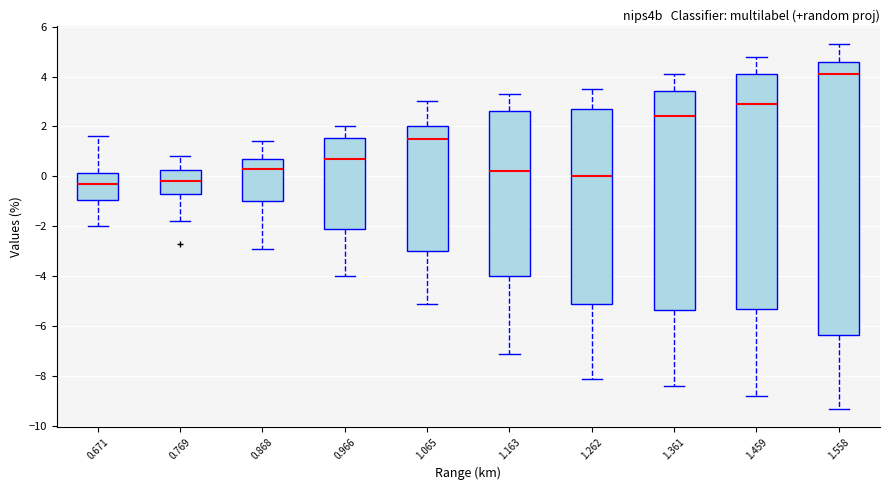

Where does the upper whisker of the box at x = 1.065 end on the y-axis? The values are not printed on the chart, so give them approximately, as read against the axis.

3.0